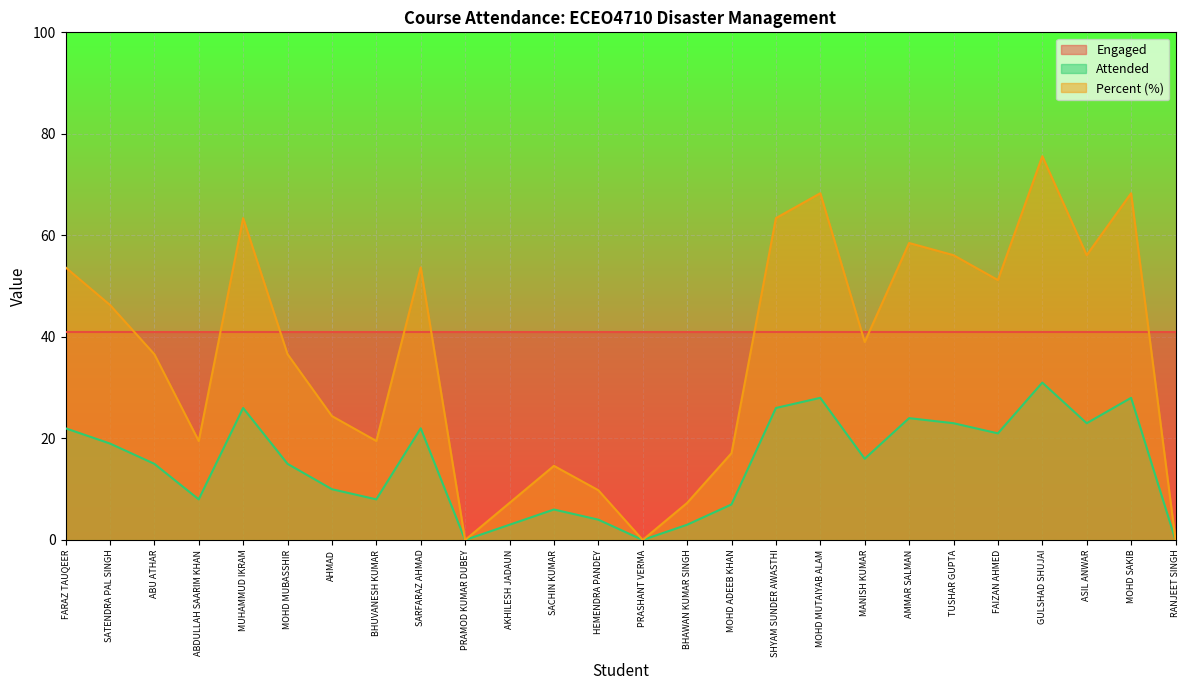

At FAIZAN AHMED, list the series in order from largest to smallest.

Percent (%), Engaged, Attended